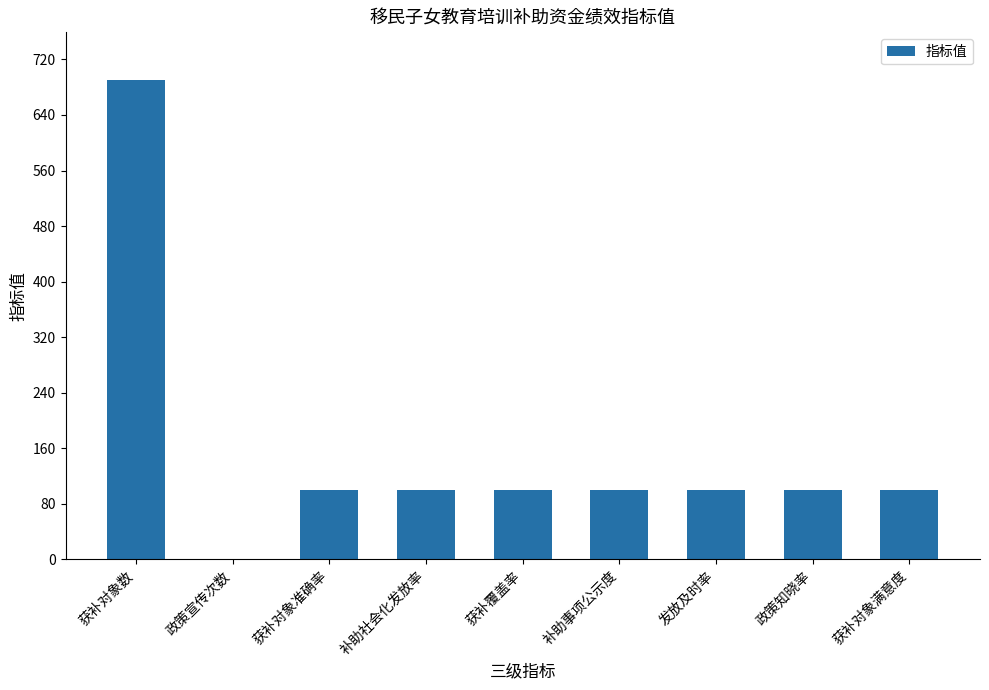

Count the number of data series in this chart.

1